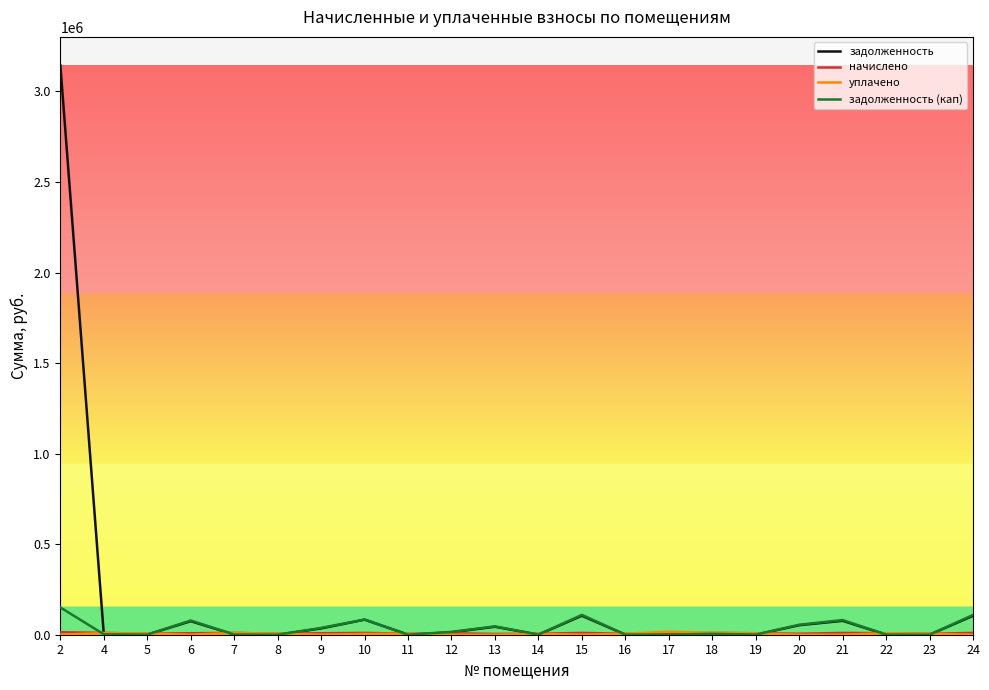

How many lines are shown in the chart?

4